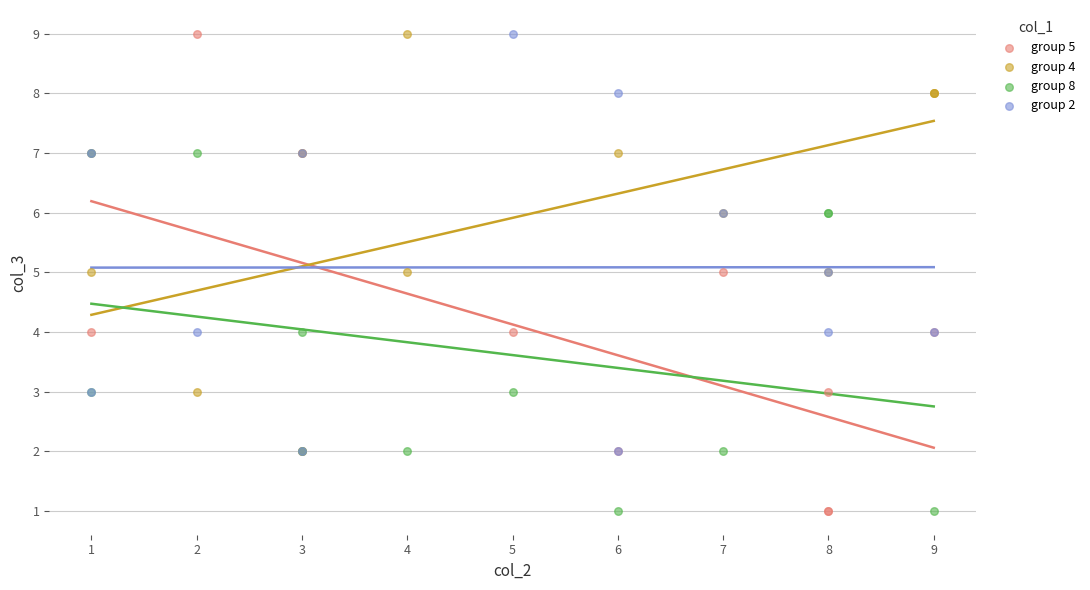

Which series has the largest Y range (max minus min)?

group 5